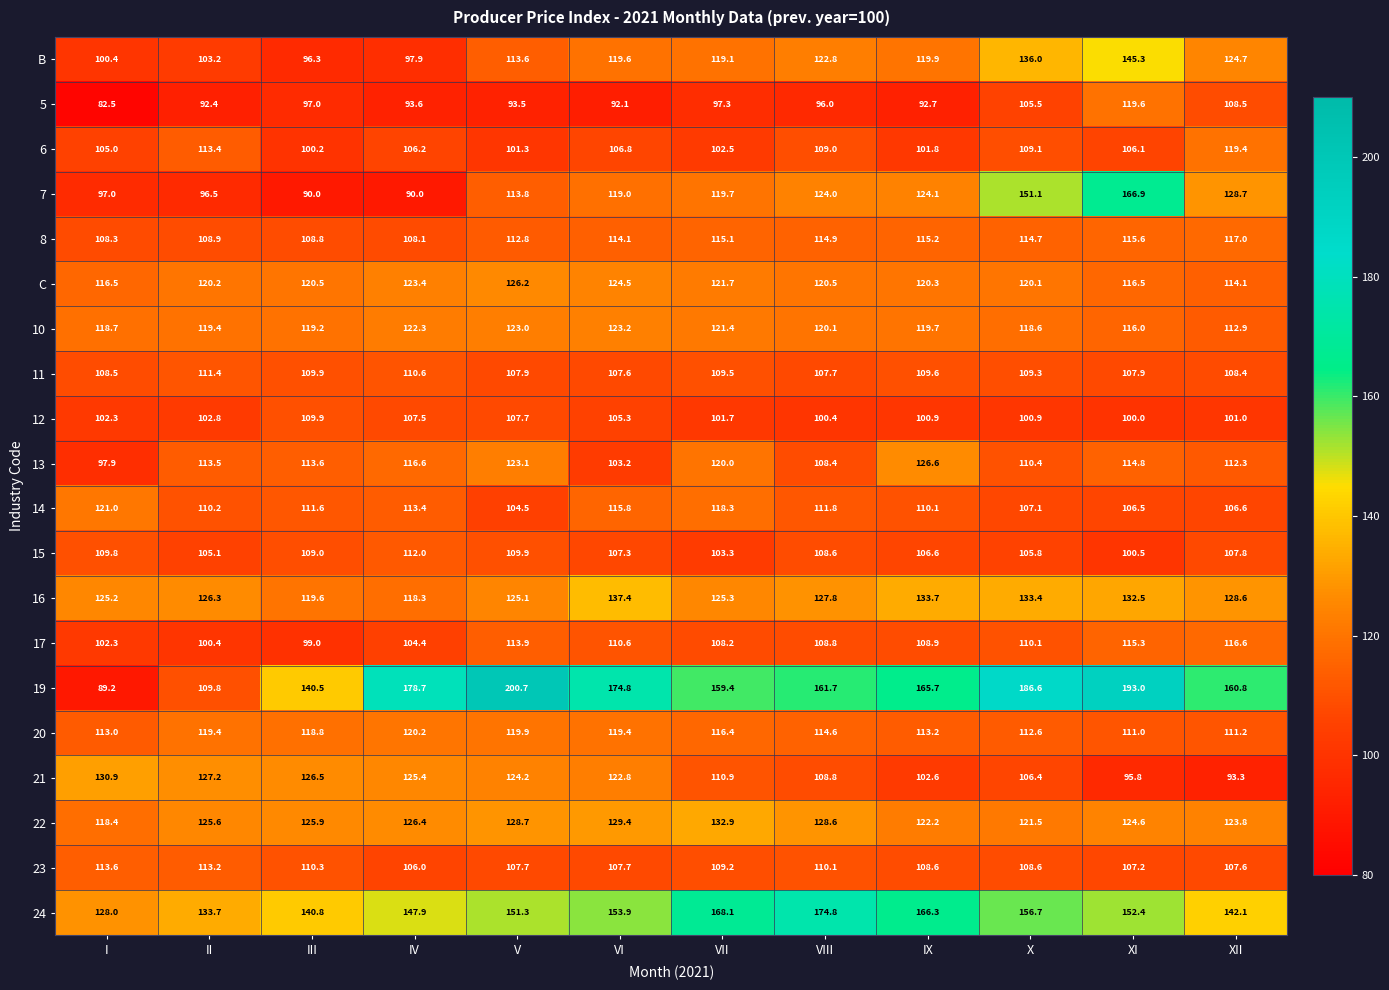

How many data points in 23 are above 108?

7